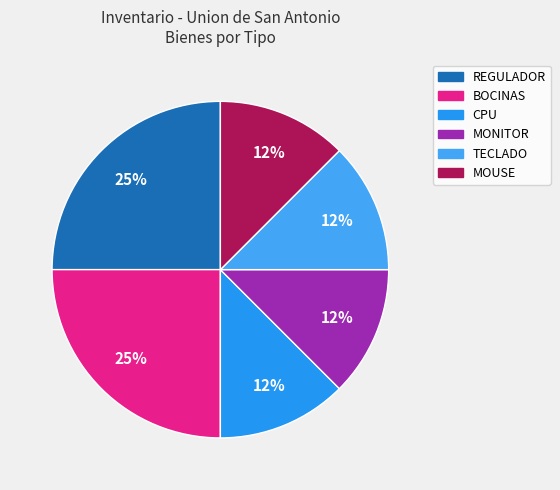

How many slices are in this pie chart?

6